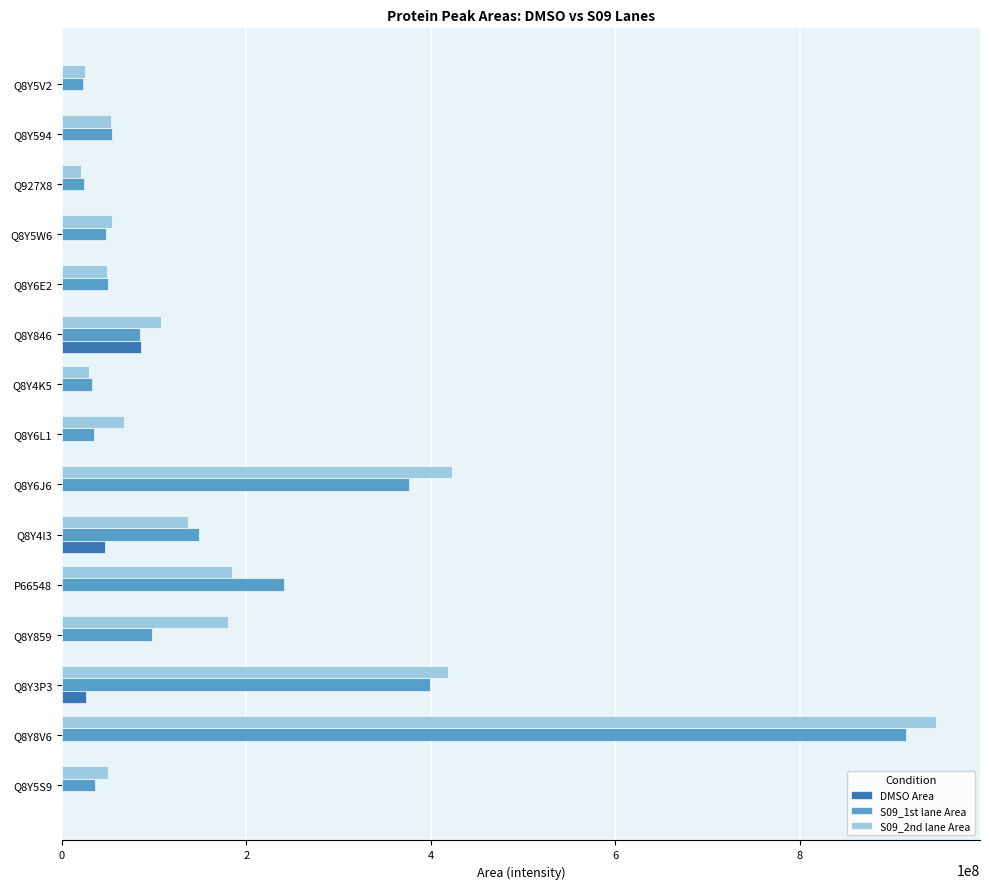

Which series changed the most between Q8Y859 and Q8Y6E2?

S09_2nd lane Area